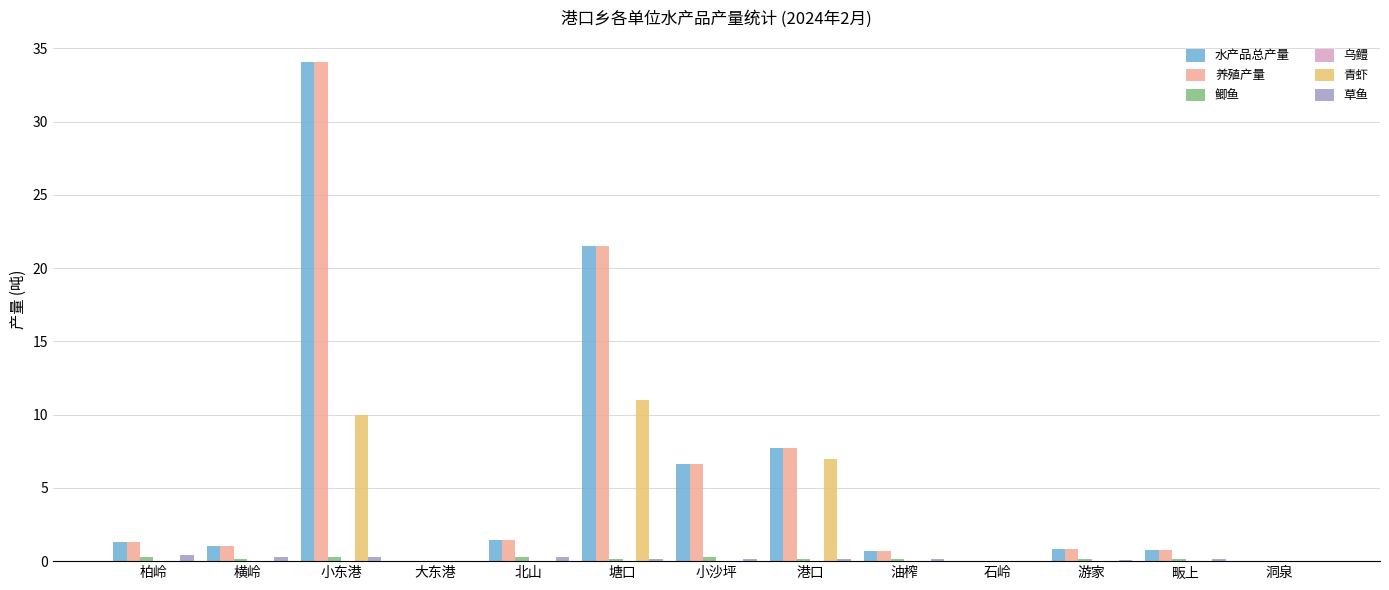

At which category is the sum across all series the highest?

小东港